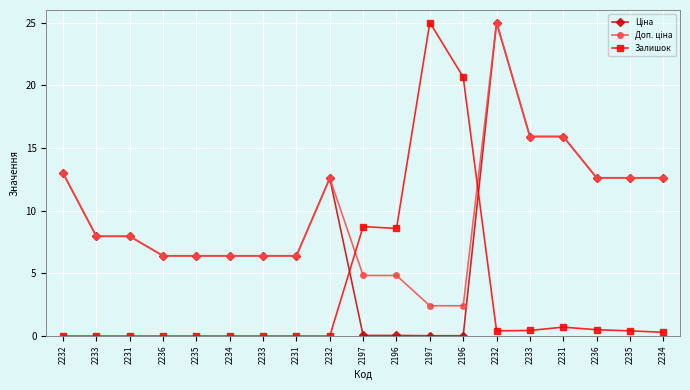

True or false: Ціна and Доп. ціна intersect in this chart.

False